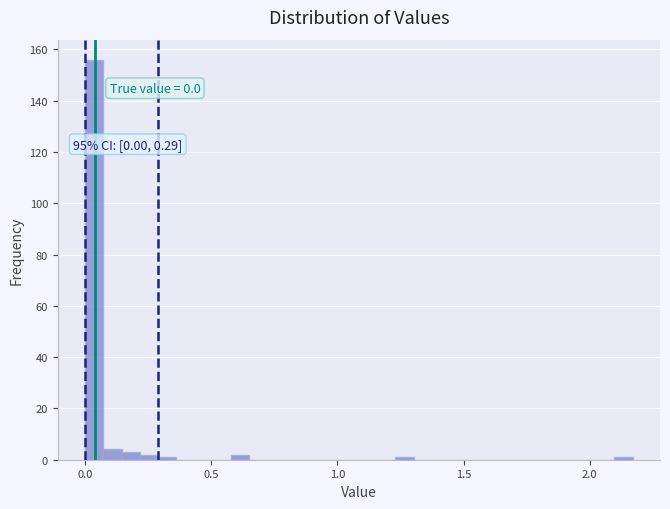

Around what value on the x-axis is the tallest bar? Give the approximate position of its centre, as read against the axis.

0.05